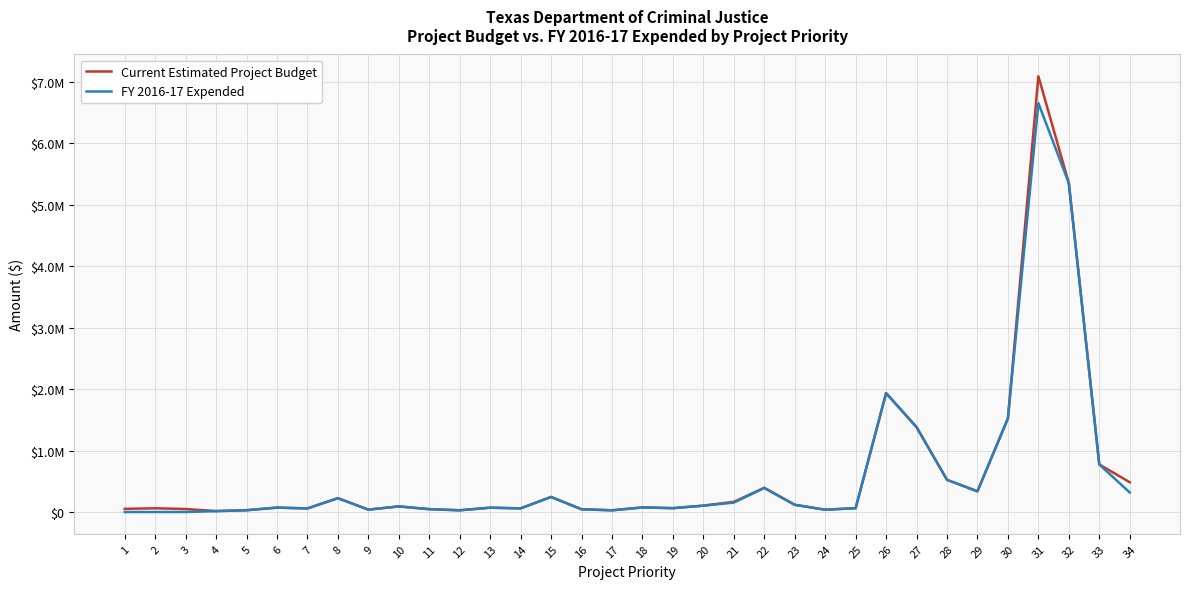

True or false: FY 2016-17 Expended has more than 1 points higher than both neighbors.

True